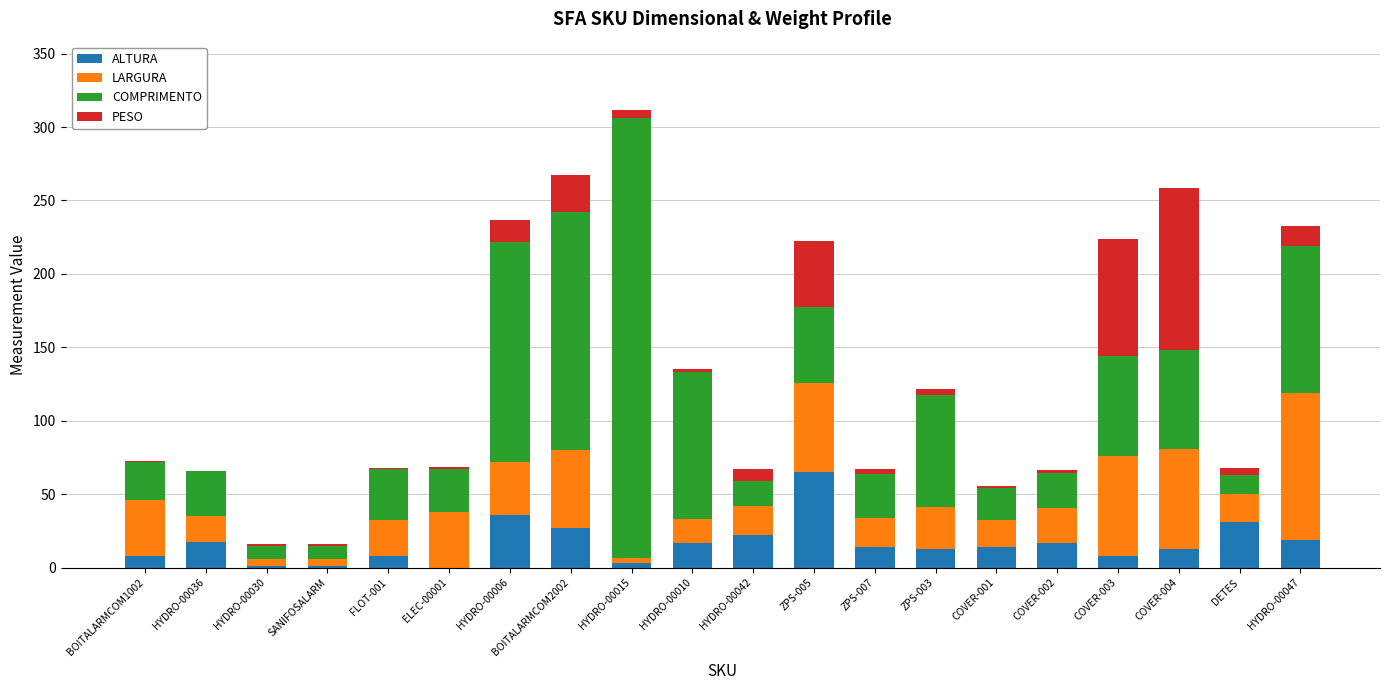

The value of ALTURA at ZPS-005 is 114.4. True or false?

False